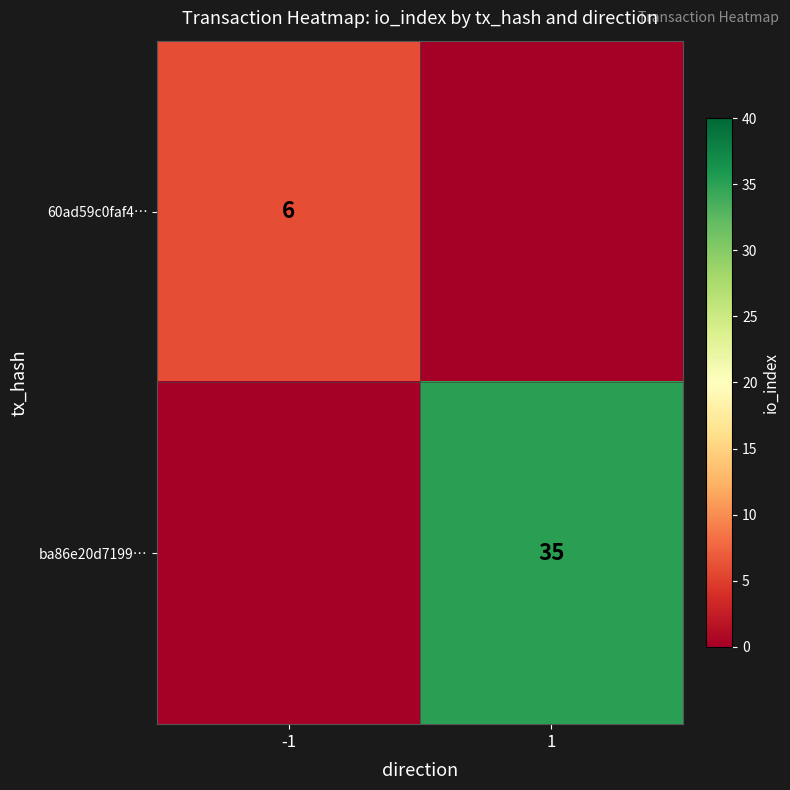

True or false: ba86e20d7199… has a value of 15 at 1.

False